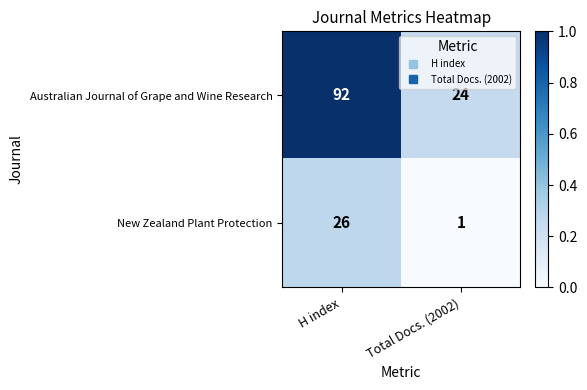

What is the difference between the highest and lowest values at H index?

66